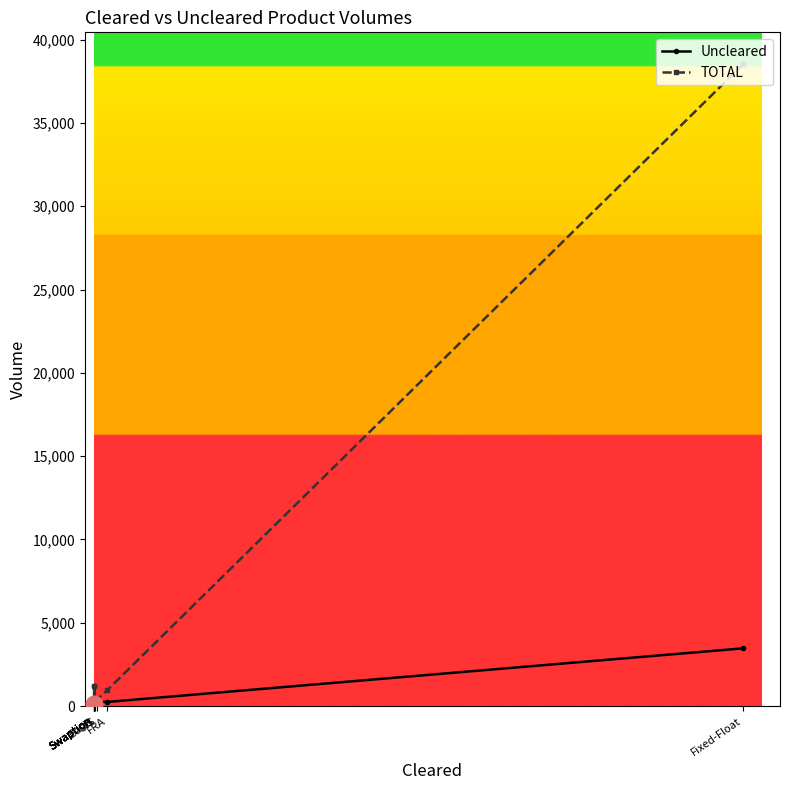

Rank the categories by TOTAL value from highest to lowest.

Fixed-Float, Swaption, FRA, OIS, Basis, Swaption, Swaption, Swaption, Swaption, Swaption